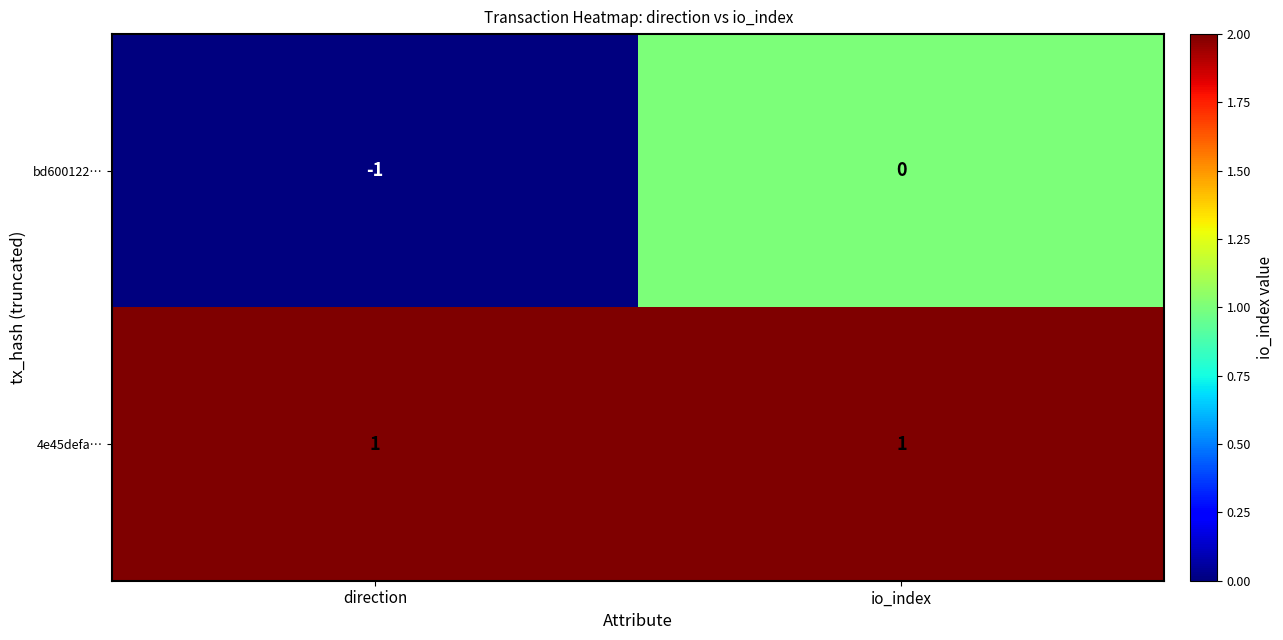

Reading left to right, what are all the values shown in this chart?

bd600122…: direction=-1	io_index=0
4e45defa…: direction=1	io_index=1